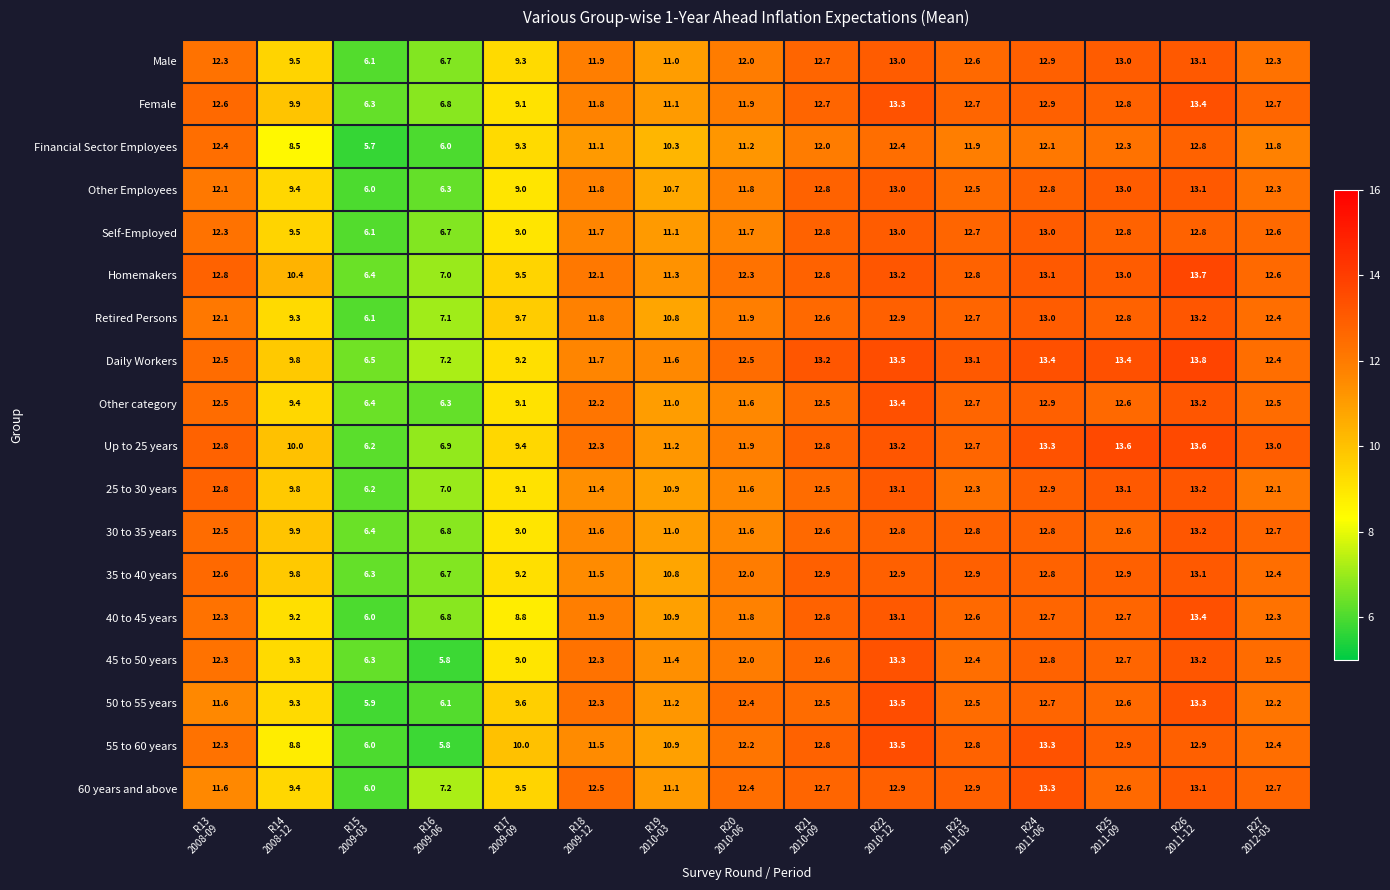

Which series has the largest total across all categories?

Daily Workers